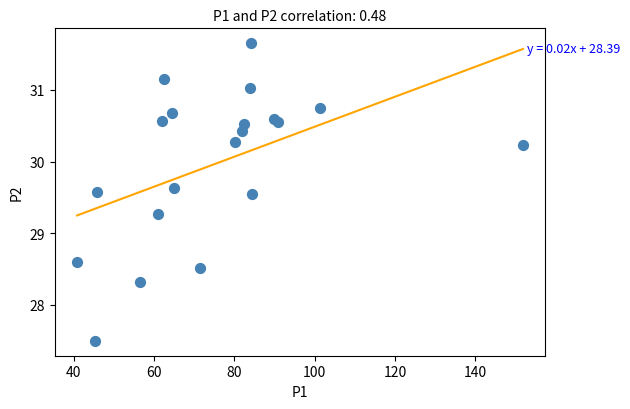

What Y value in the scatter plot is closest to 29?

29.3